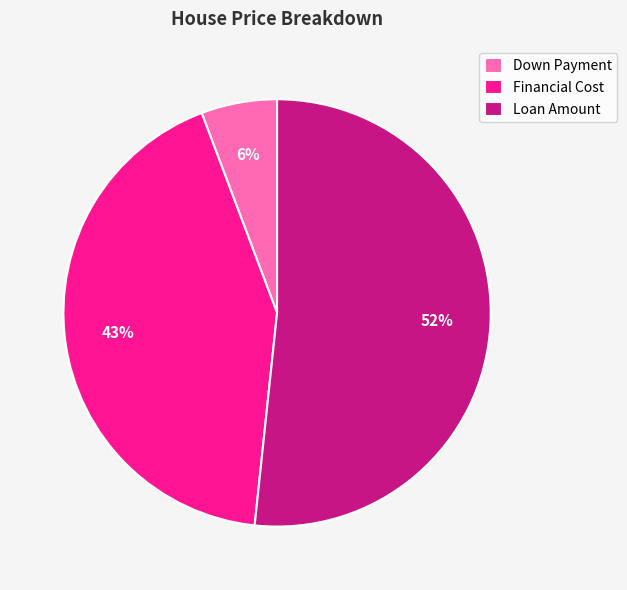

Count the number of slices in the pie.

3